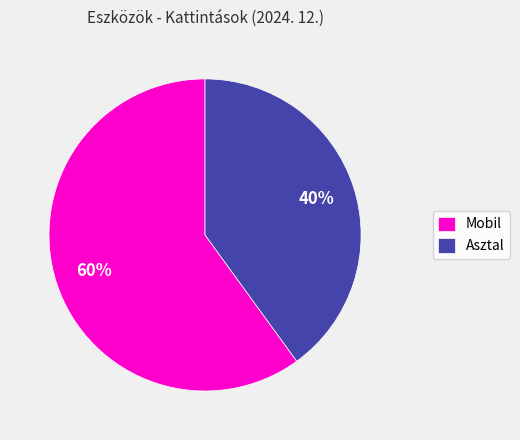

True or false: Mobil accounts for 71% of the total.

False